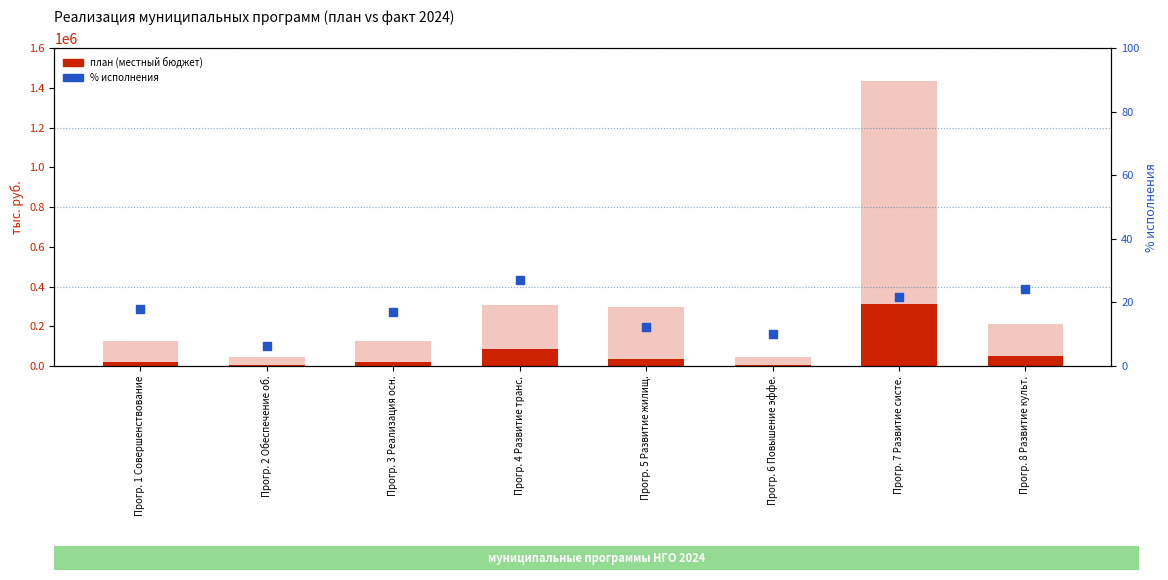

At which category is the sum across all series the highest?

Прогр. 7 Развитие систе.